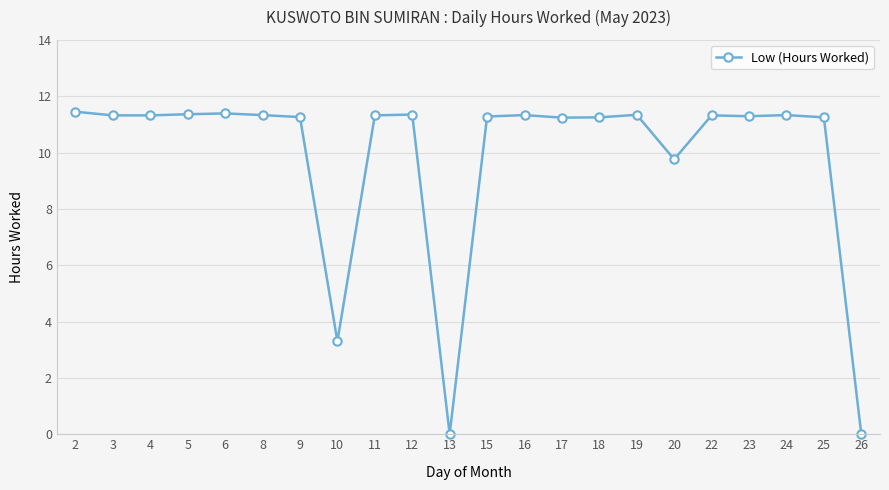

Where is the data nearest to the value 5?

10